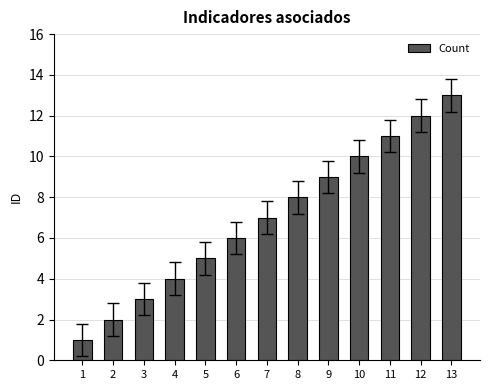

Are the bars horizontal?

No